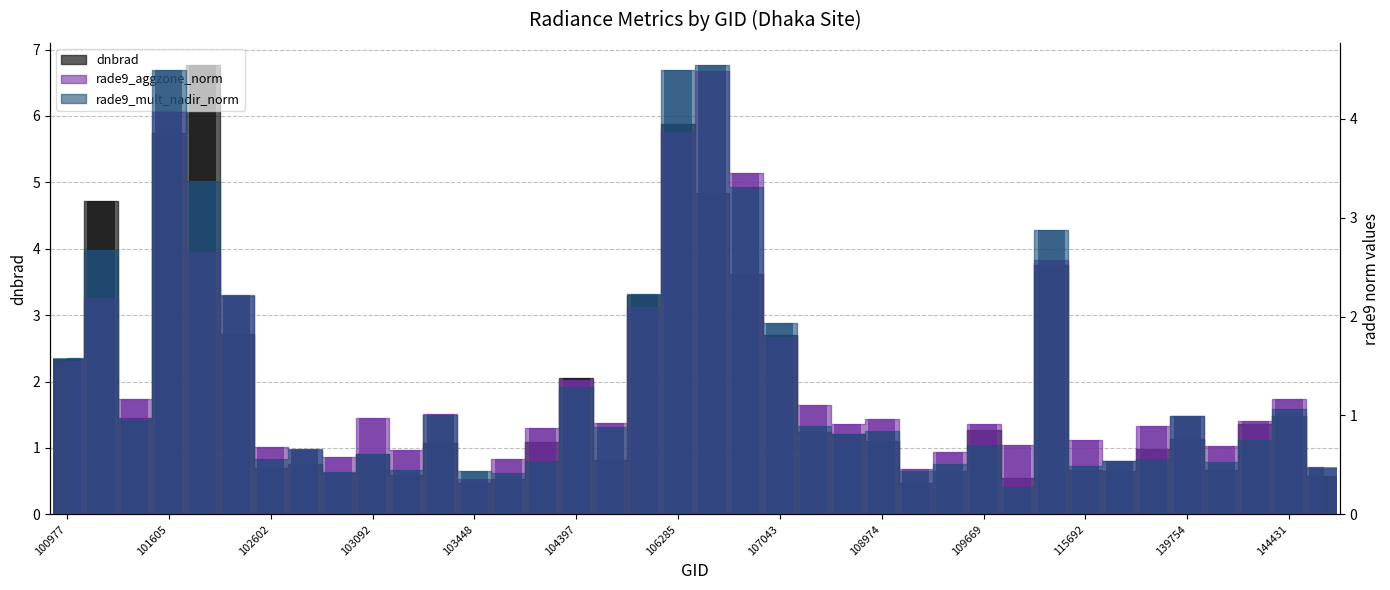

Rank the categories by rade9_aggzone_norm value from lowest to highest.

103448, 109147, 144634, 115818, 103566, 102964, 109495, 102845, 103211, 102602, 144028, 109680, 115692, 103694, 122960, 108621, 109669, 105564, 144221, 108974, 103092, 139754, 103330, 107923, 101111, 144431, 104397, 100977, 107043, 105916, 101102, 101986, 112917, 101736, 106642, 106285, 101605, 106467